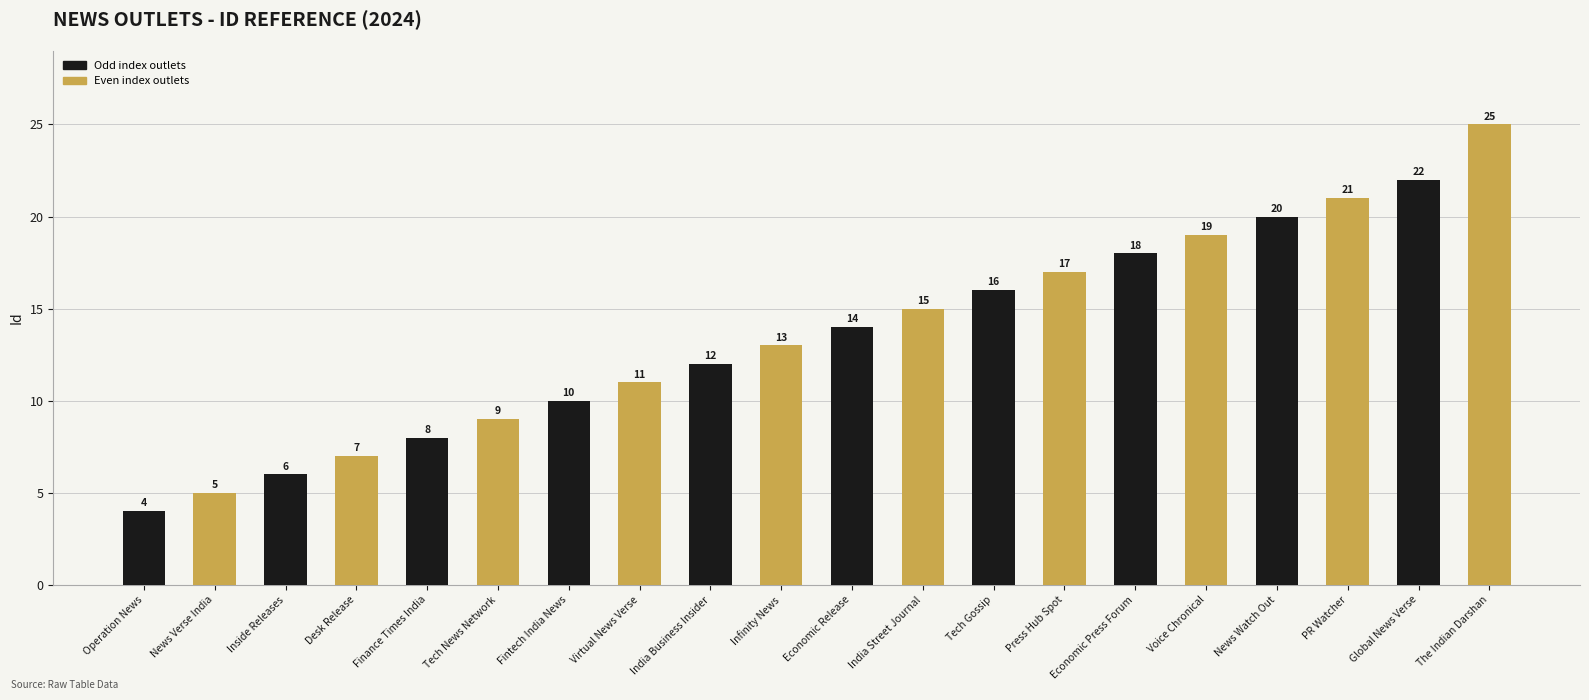

Are the bars horizontal?

No